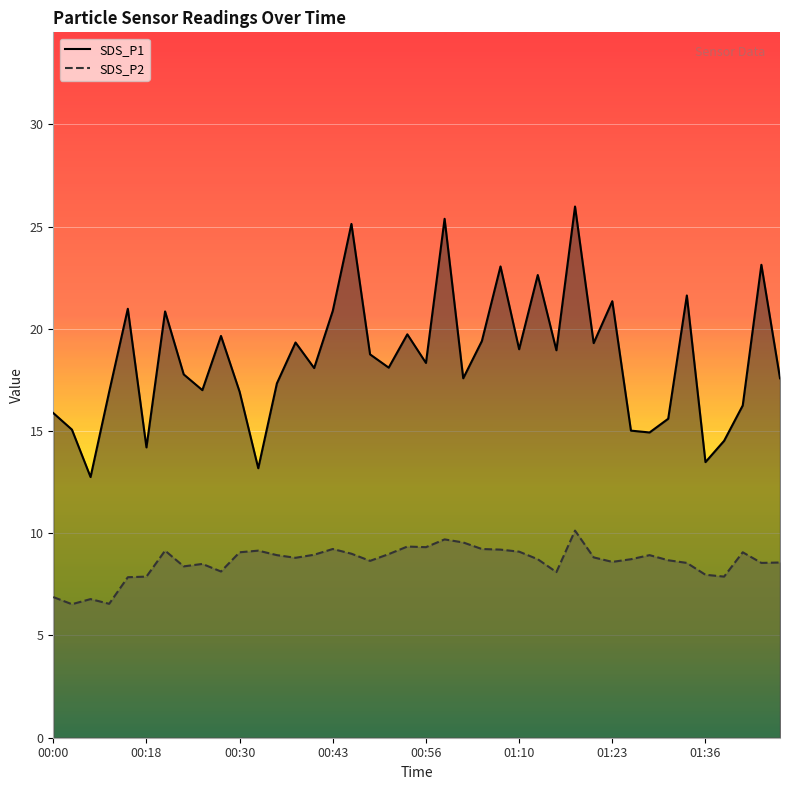

True or false: SDS_P1 and SDS_P2 intersect in this chart.

False